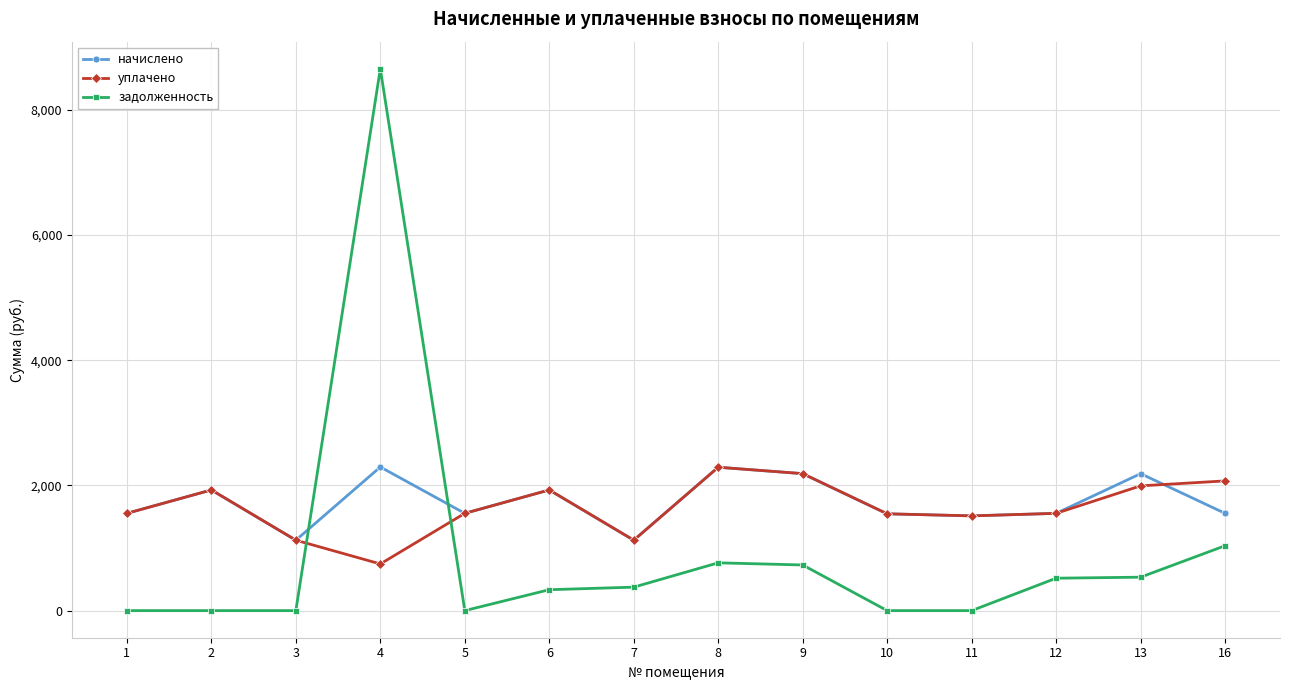

What is the value of the начислено point at the 4th from the left?

2294.9